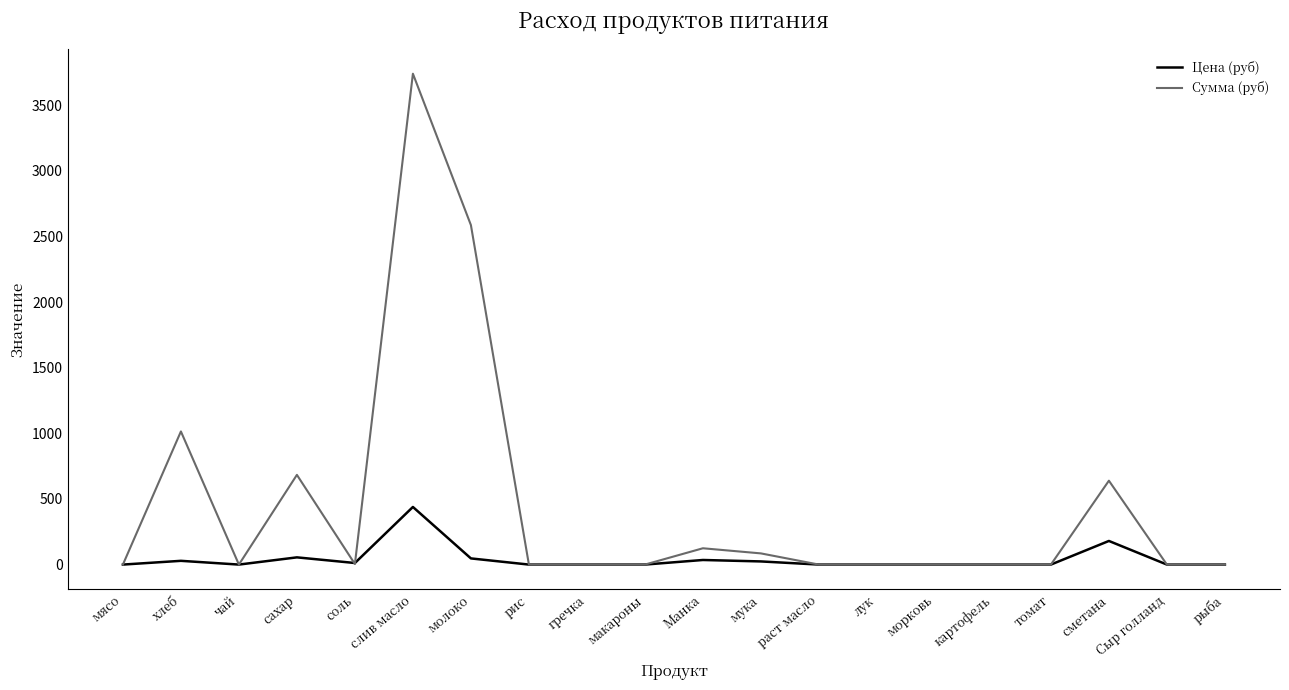

Count the number of categories in the chart.

20